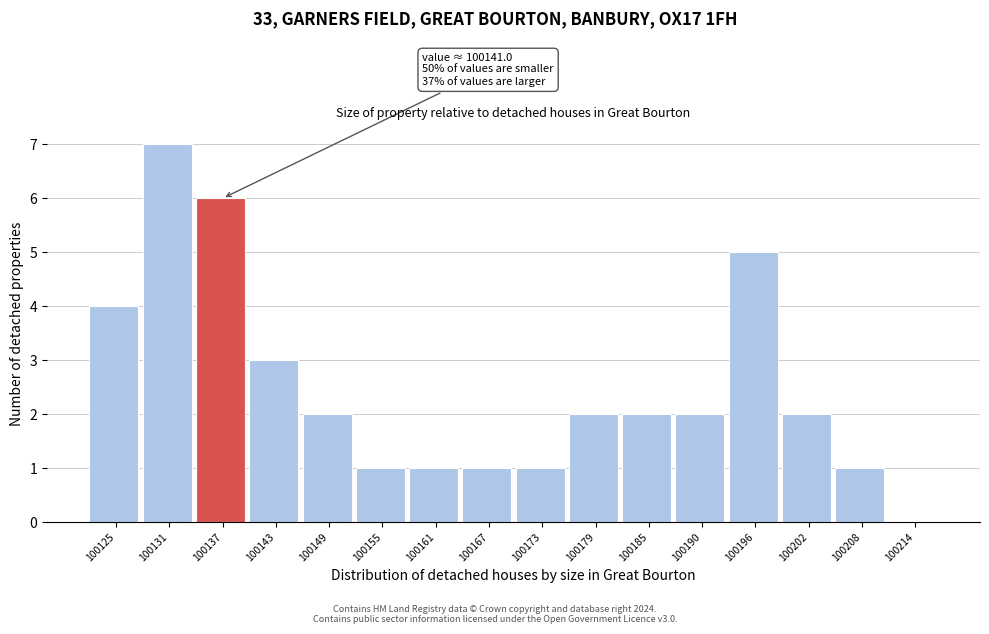

Reading left to right, list all the values displayed in this chart.

100125=4	100131=7	100137=6	100143=3	100149=2	100155=1	100161=1	100167=1	100173=1	100179=2	100185=2	100190=2	100196=5	100202=2	100208=1	100214=0